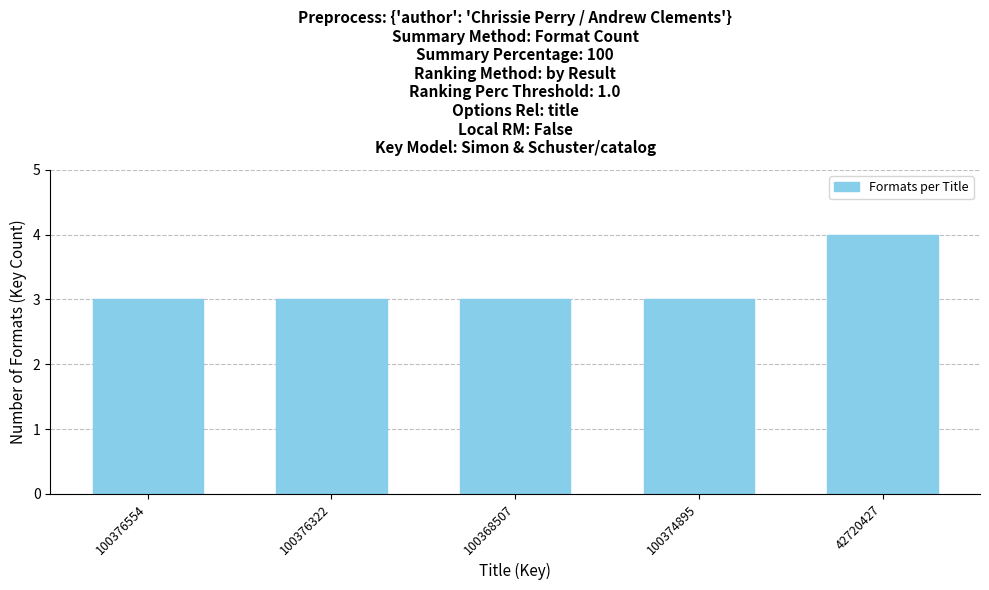

What is the label of the 5th bar from the right?

100376554